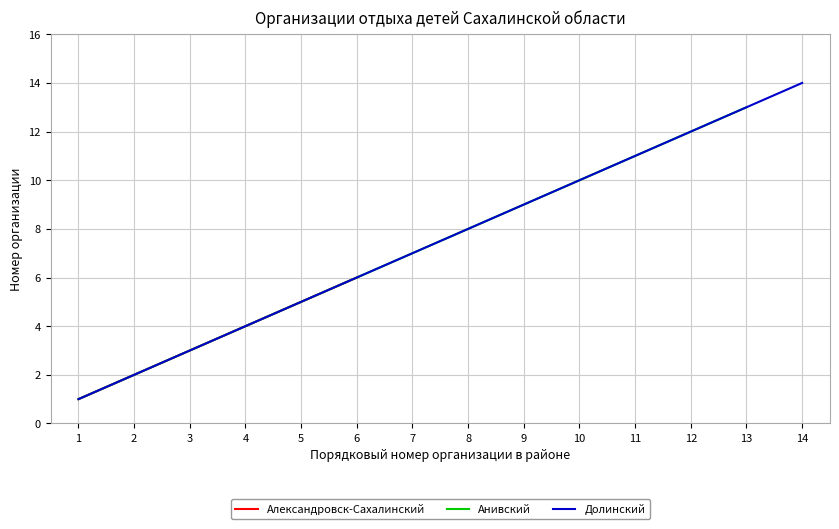

How many lines are shown in the chart?

3